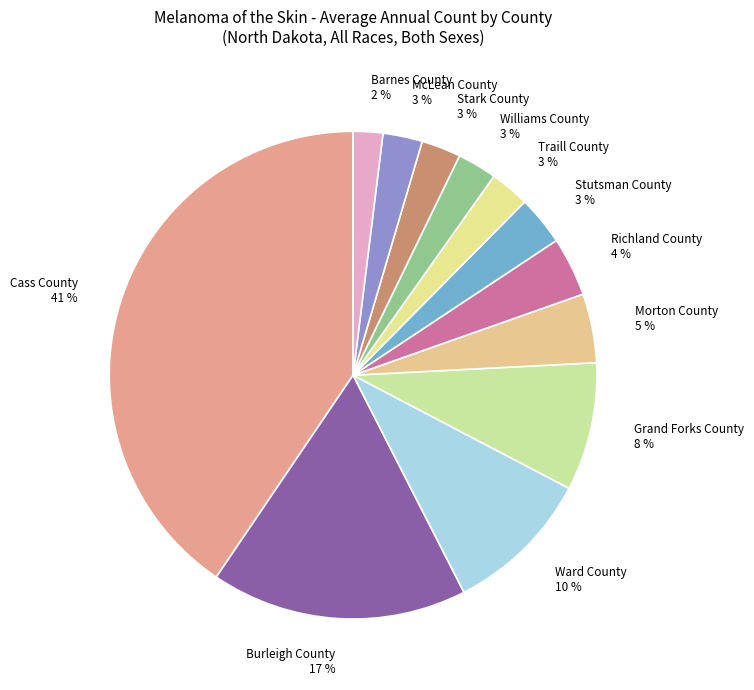

Is the sum of McLean County and Richland County greater than half?

No